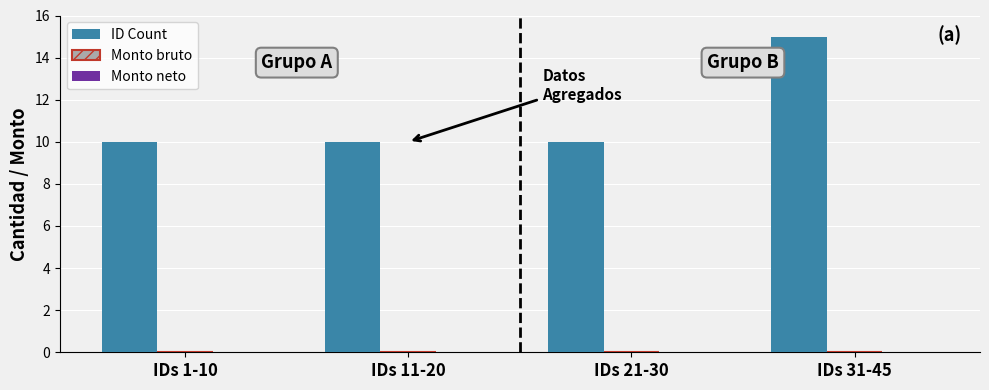

Which label corresponds to the largest value in the chart?

IDs 31-45